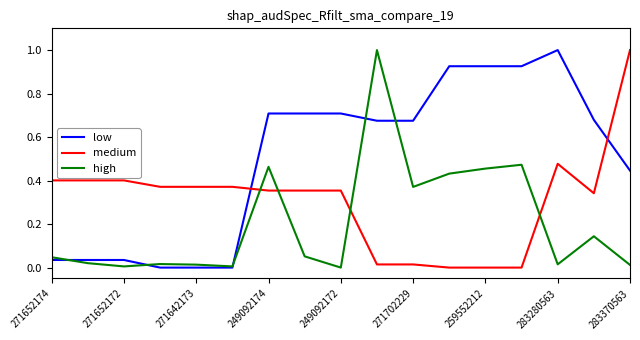

What is the greatest value displayed?

1.0